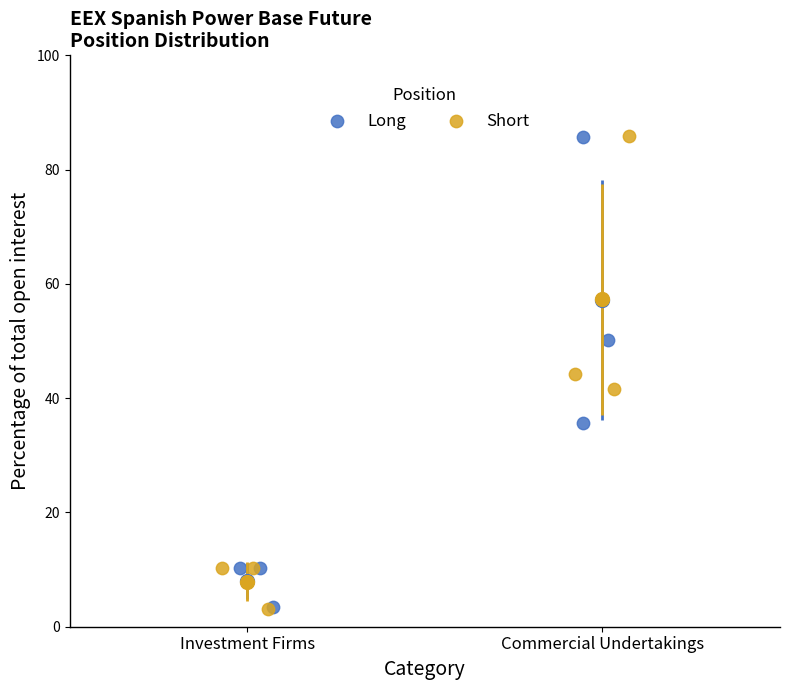

Which series has the widest spread of Y values?

Short